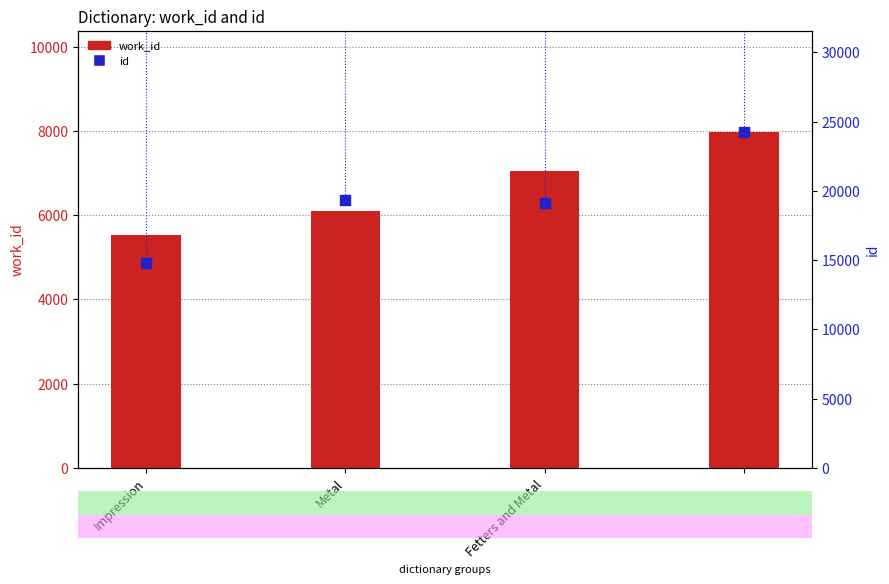

What is the total value across all series at Impression?

20348.0